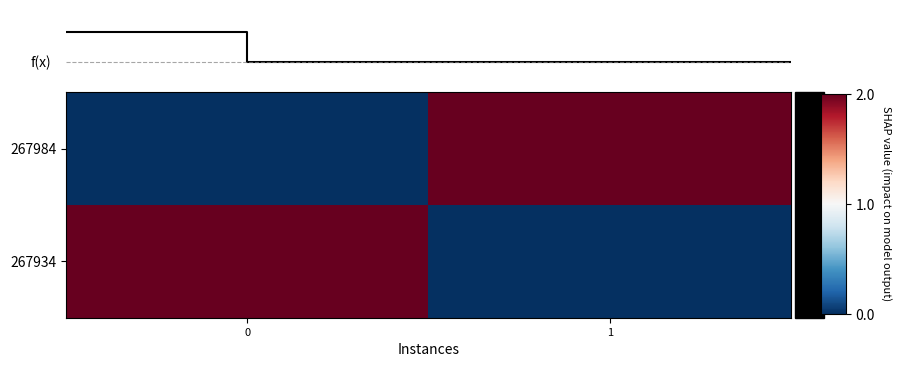

Is the value of 267934 at 1 greater than the value of 267984 at 0?

No